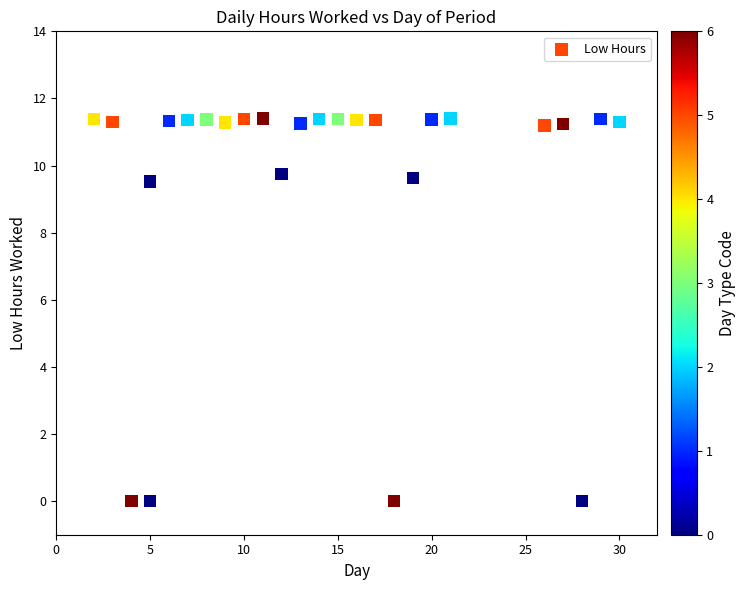

What is the range of X values (max minus min)?

28.0